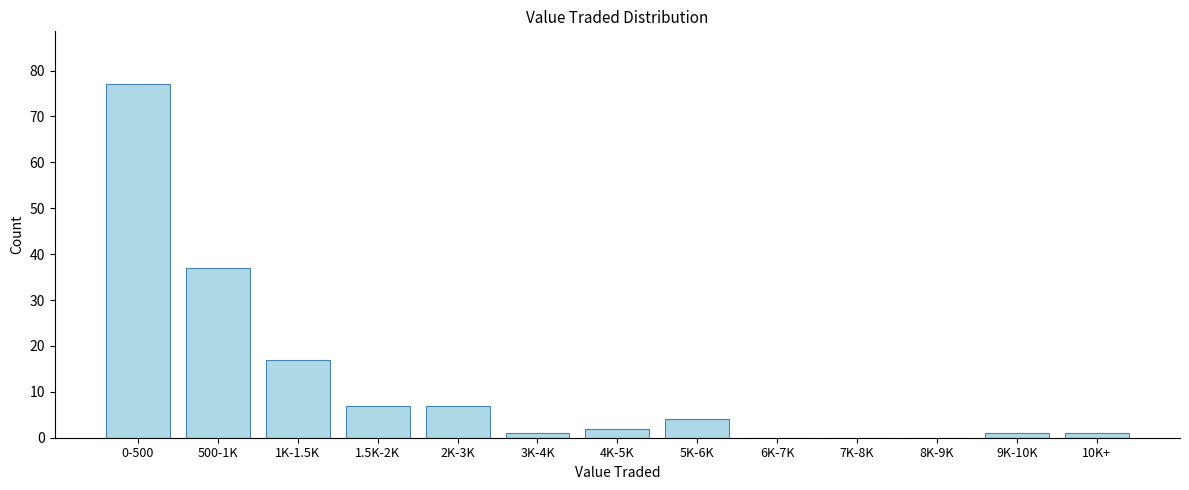

Reading right to left, extract all data points from this chart.

10K+=1	9K-10K=1	8K-9K=0	7K-8K=0	6K-7K=0	5K-6K=4	4K-5K=2	3K-4K=1	2K-3K=7	1.5K-2K=7	1K-1.5K=17	500-1K=37	0-500=77